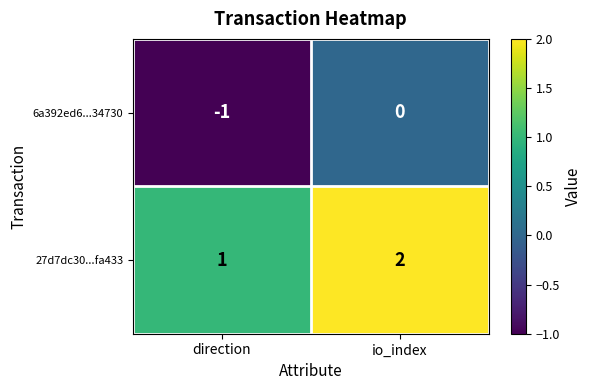

Which series has the largest total across all categories?

27d7dc30...fa433